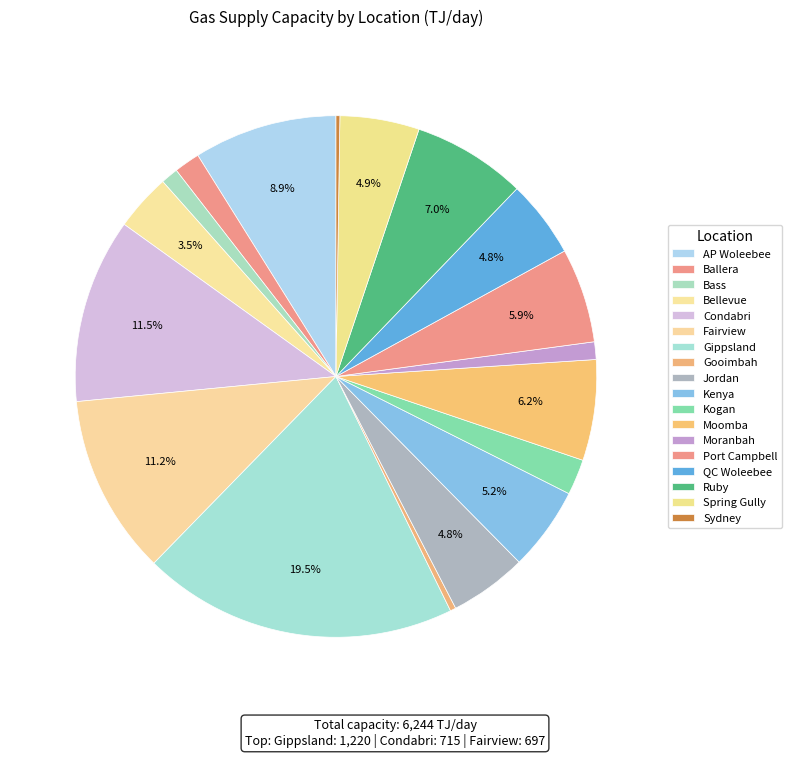

To the nearest percent, what is the combined percentage of Kenya and Ballera?

7%